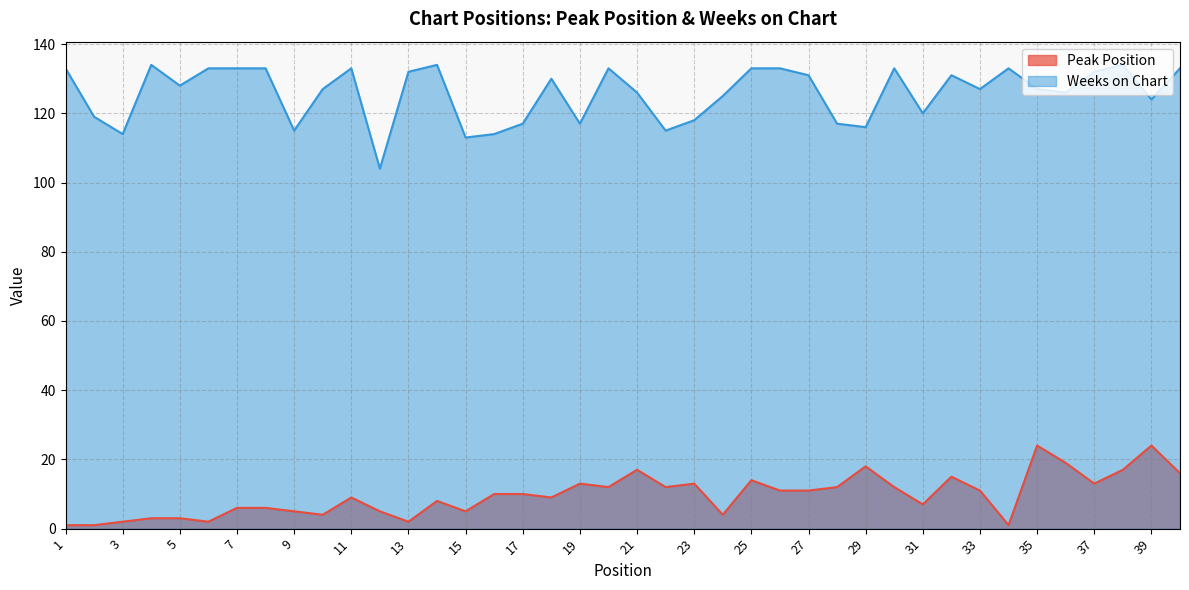

How many interior local valleys does the Weeks on Chart series have?

12